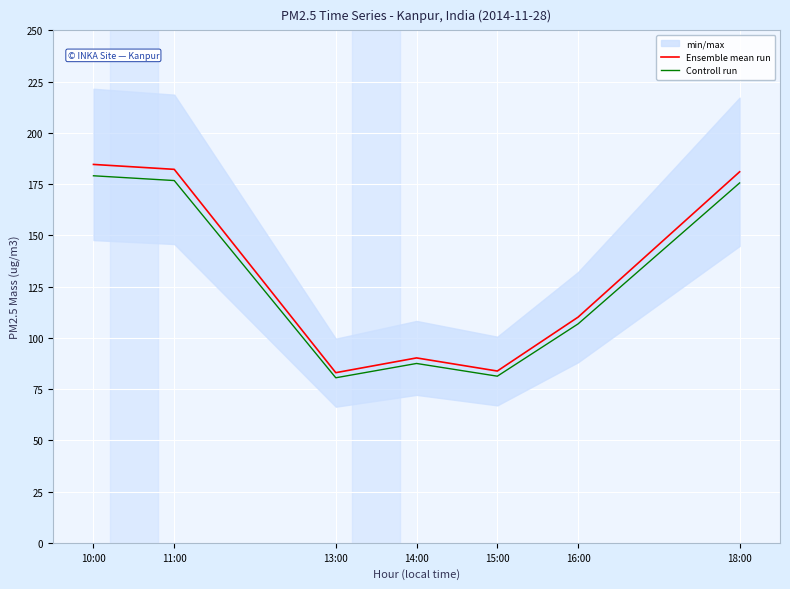

What is the minimum value shown in the chart?

80.5